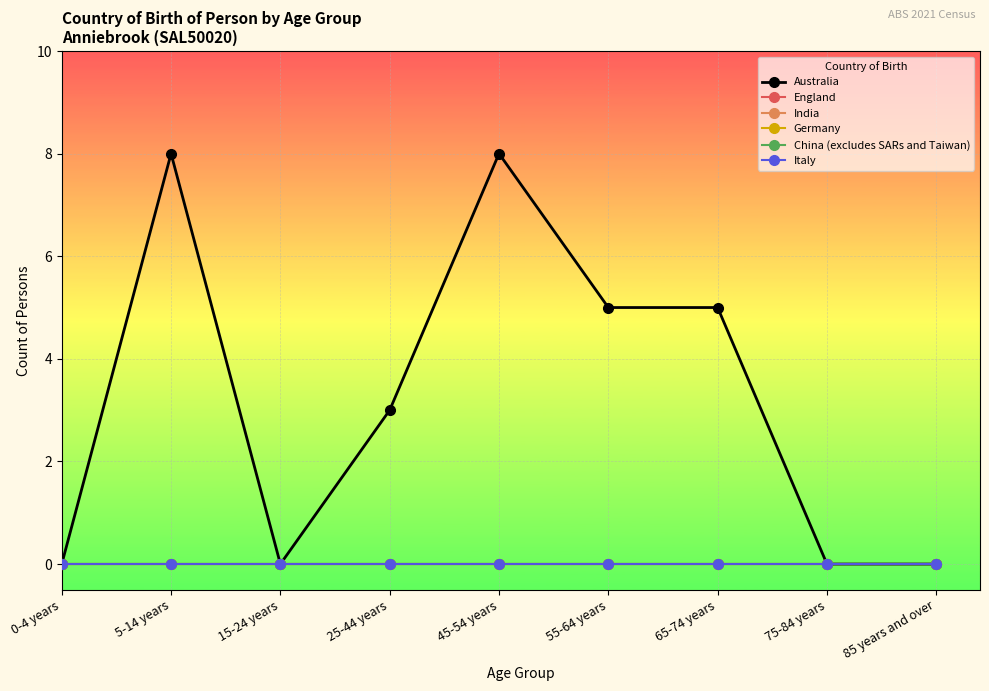

What is the difference between the highest and lowest values at 5-14 years?

8